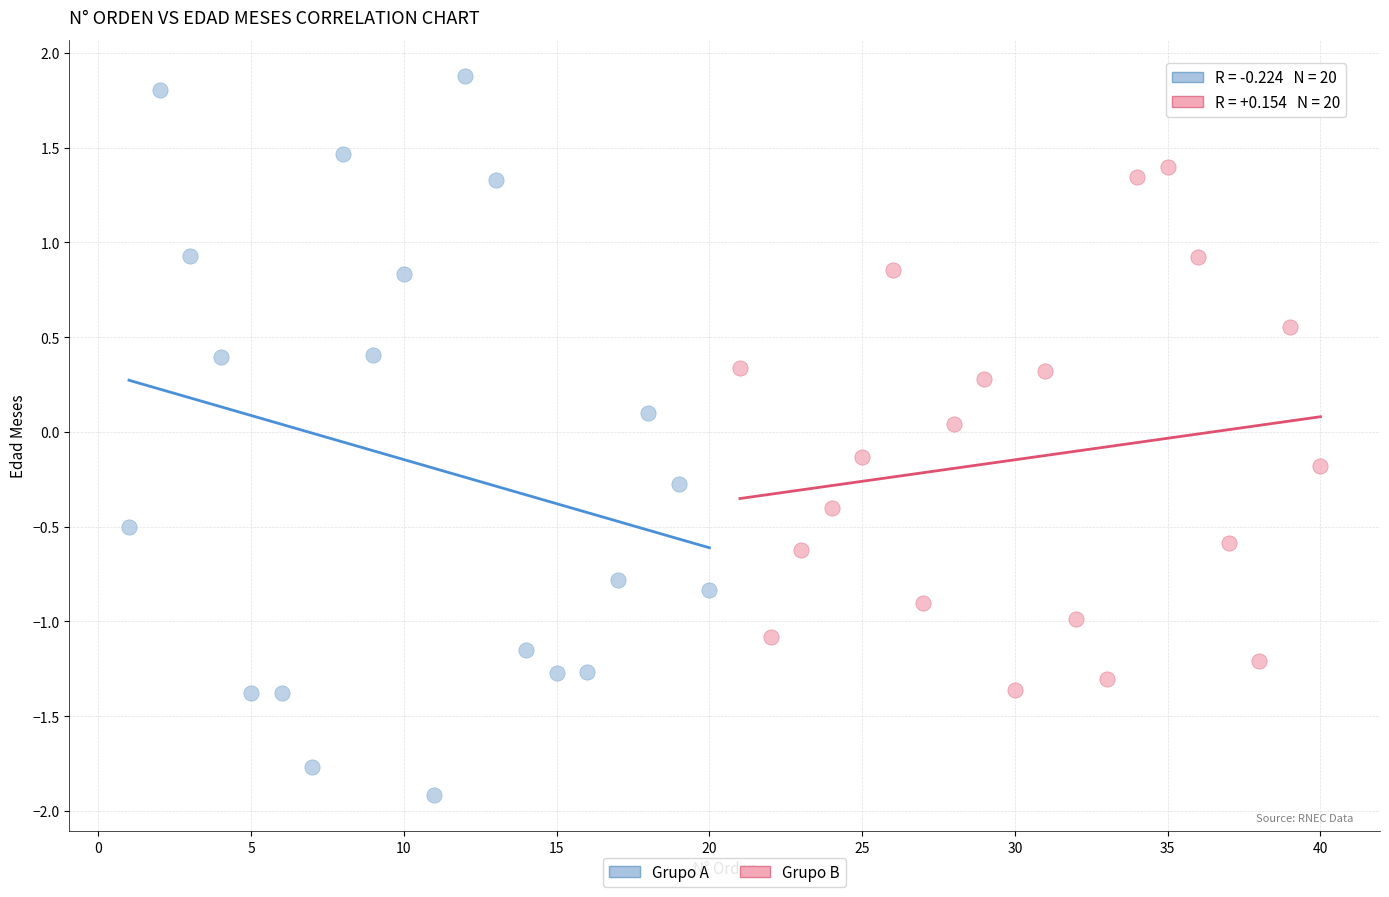

Which series has the largest Y range (max minus min)?

Grupo A